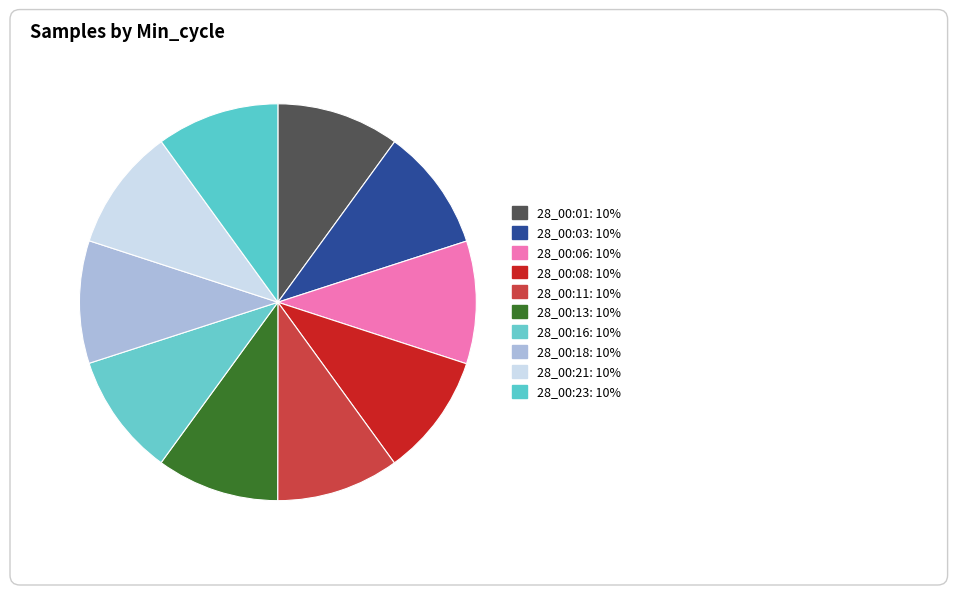

What portion of the pie excludes 28_00:03?

90.0%